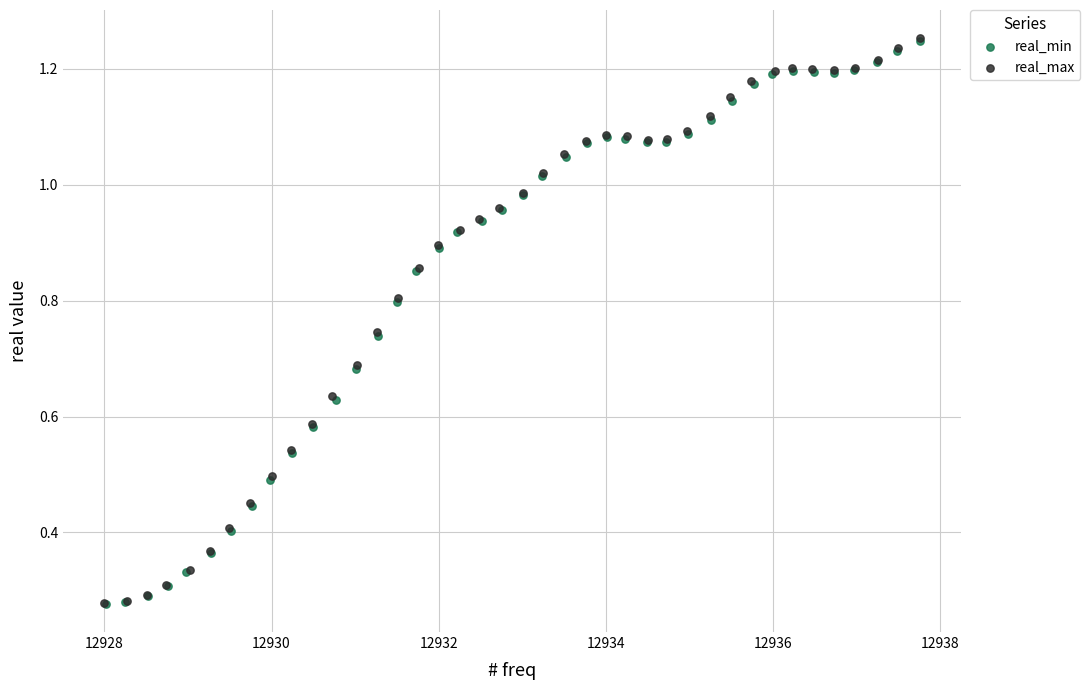

Which series has the largest Y range (max minus min)?

real_max